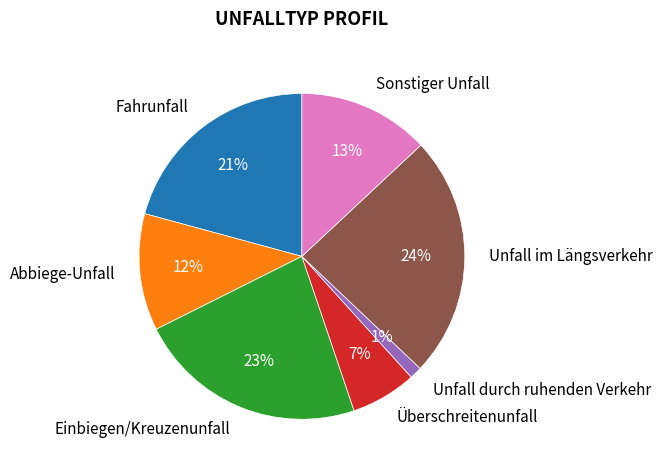

To the nearest percent, what portion does Fahrunfall represent?

21%